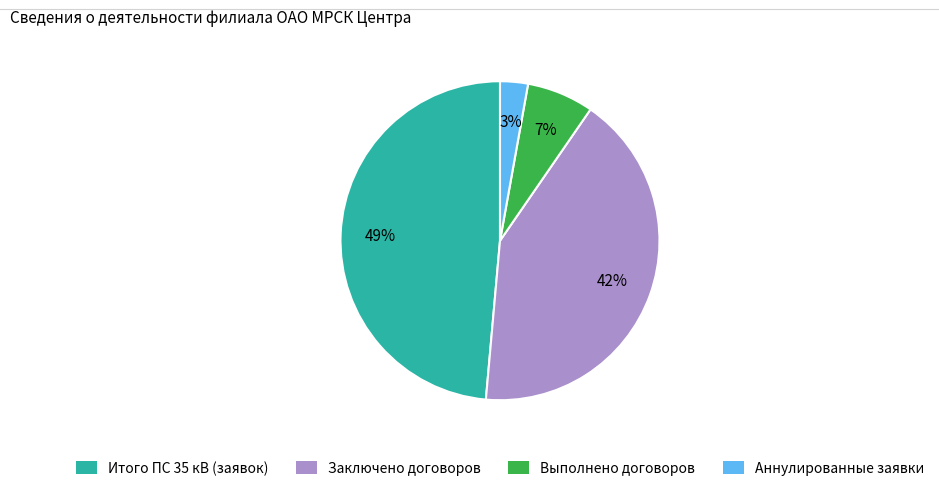

Rank the categories by value from lowest to highest.

Аннулированные заявки, Выполнено договоров, Заключено договоров, Итого ПС 35 кВ (заявок)